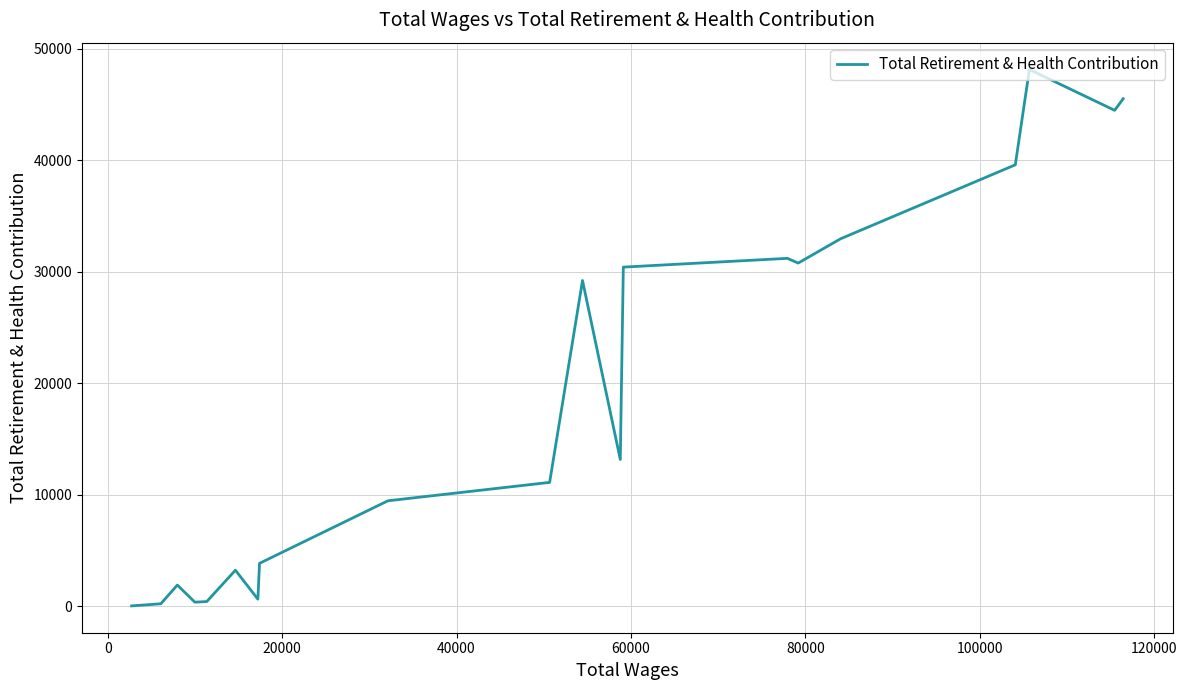

What is the greatest value displayed?

48129